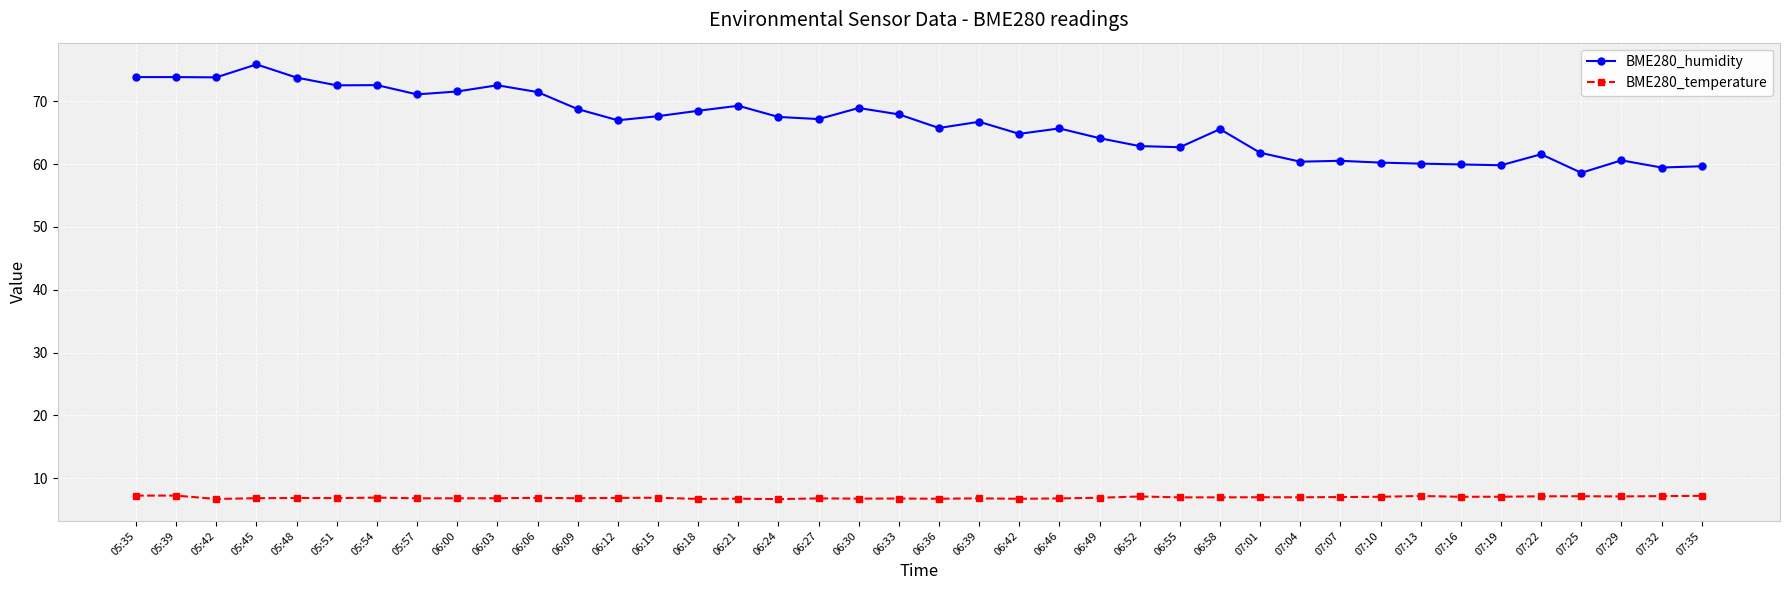

Rank the series at 07:07 from lowest to highest value.

BME280_temperature, BME280_humidity